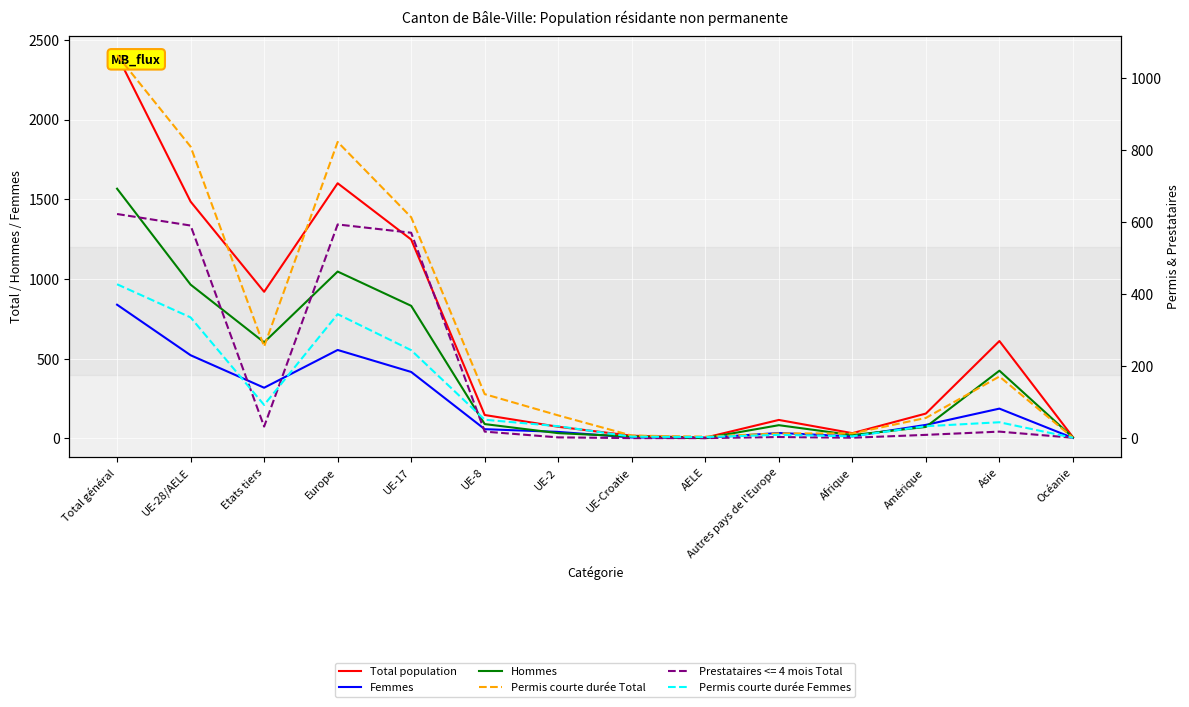

What position from the right is Total général?

14